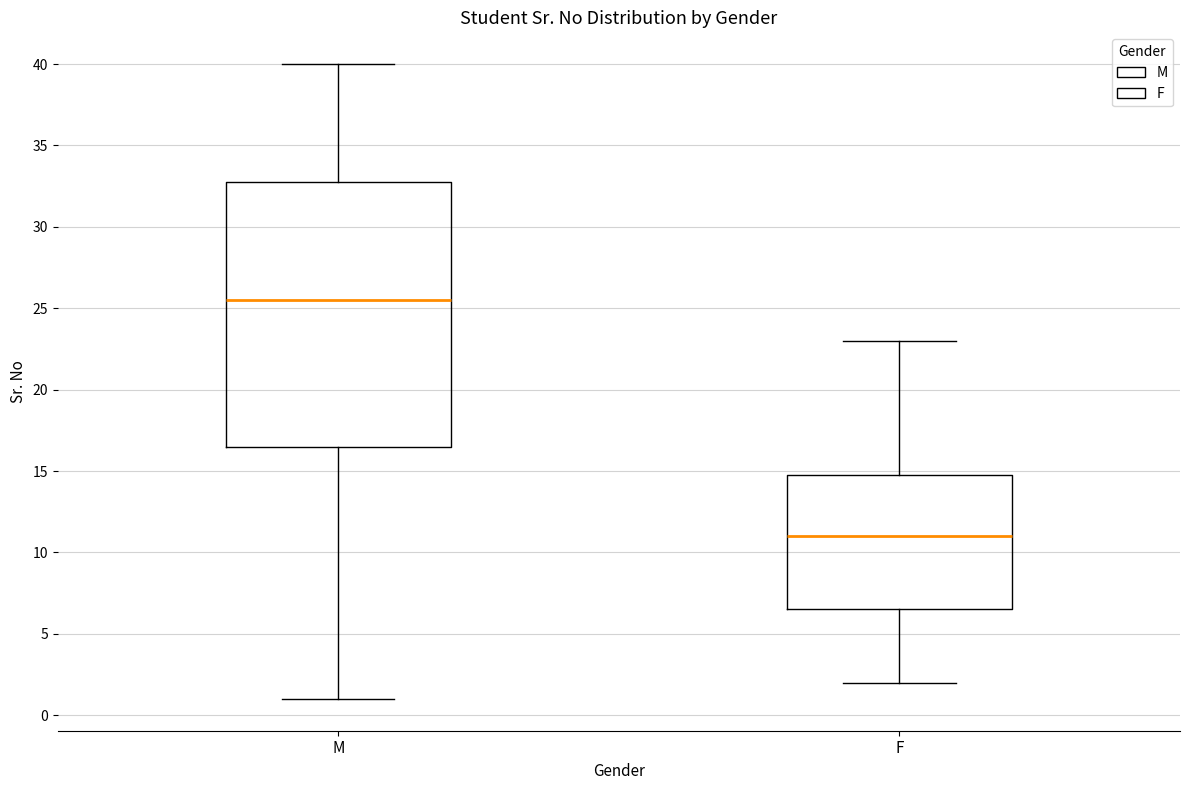

Reading left to right, transcribe this box plot: for each box, give where its median line is, the range the box spans, and where its two whiskers end, as read against the y-axis. The values are not printed on the chart, so give them approximately, as read against the axis.

M: median 25.5, box 16.5 to 33.0, whiskers 1.0 to 40.0
F: median 11.0, box 6.5 to 15.0, whiskers 2.0 to 23.0